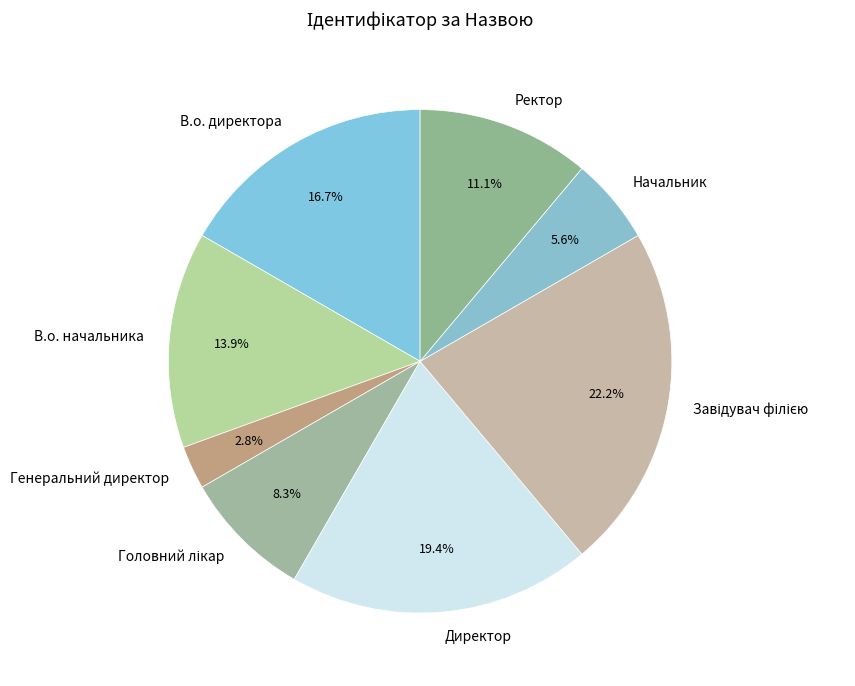

How many slices are in this pie chart?

8